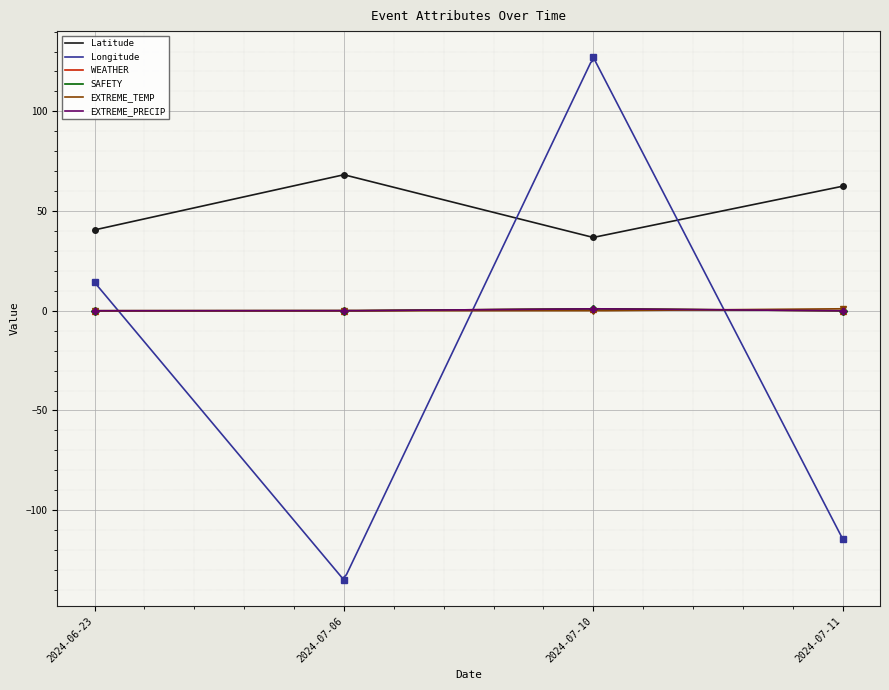

Reading left to right, list all the values displayed in this chart.

Latitude: 40.6	68.2	36.8	62.5
Longitude: 14.2	-135.0	127.1	-114.4
WEATHER: 0.0	0.0	1.0	0.0
SAFETY: 0.0	0.0	1.0	0.0
EXTREME_TEMP: 0.0	0.0	0.0	1.0
EXTREME_PRECIP: 0.0	0.0	1.0	0.0